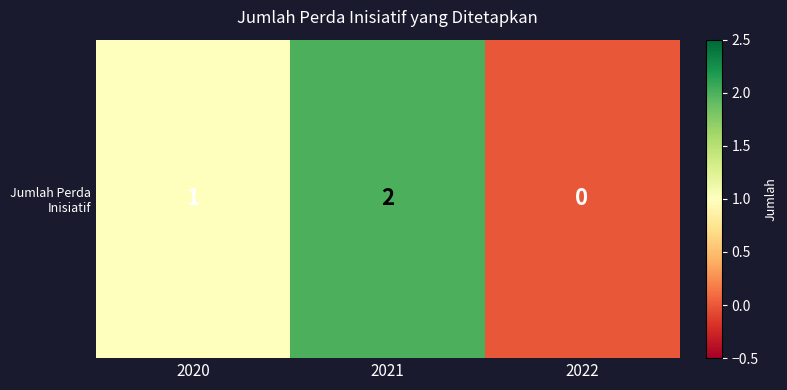

Which has a higher value, 2021 or 2020?

2021